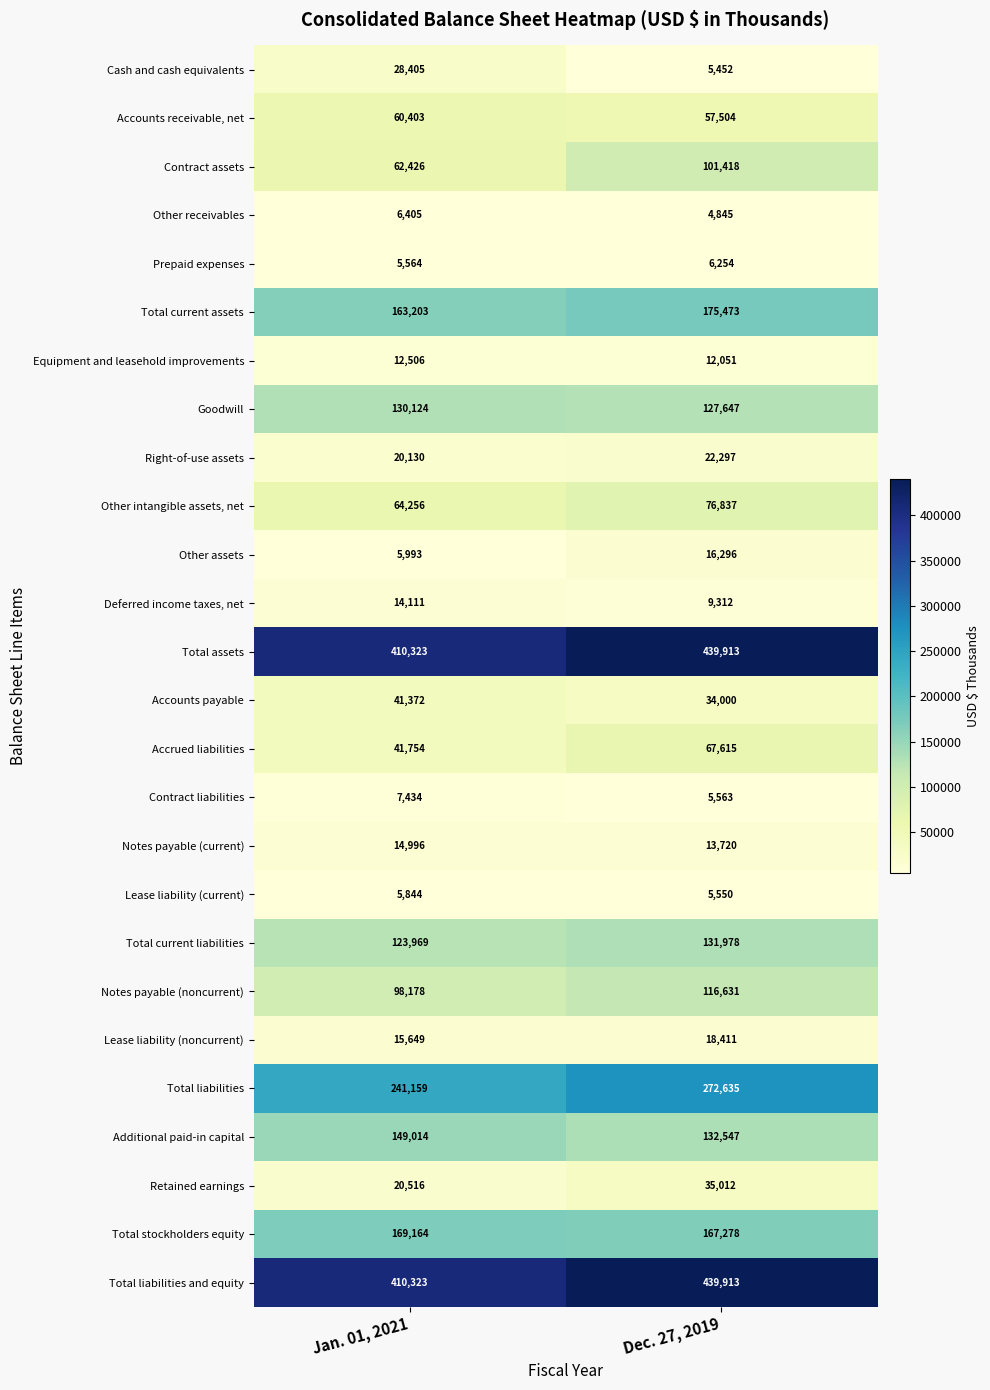

The value of Total assets at Dec. 27, 2019 is 768918. True or false?

False